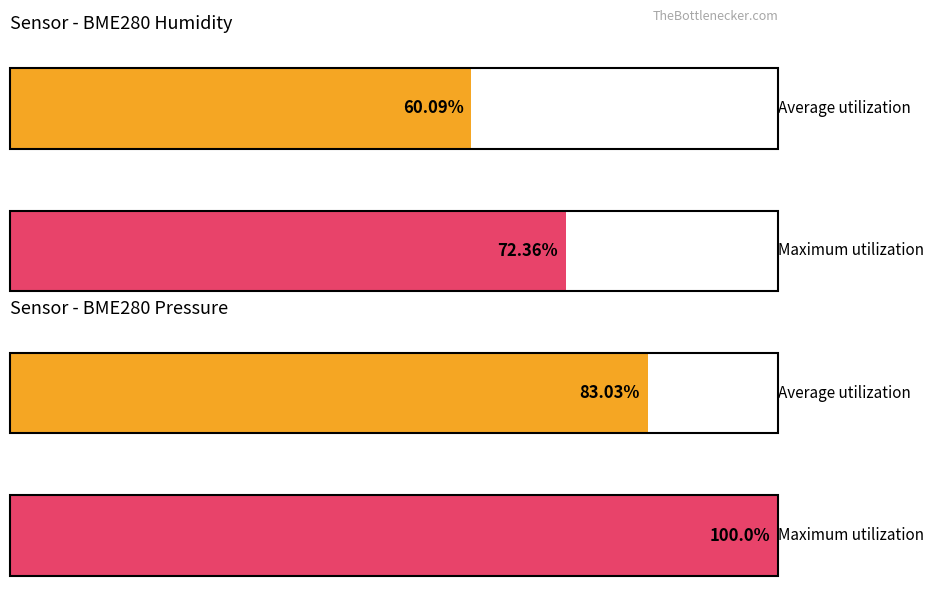

Which series has the widest spread of values?

Max_cycle